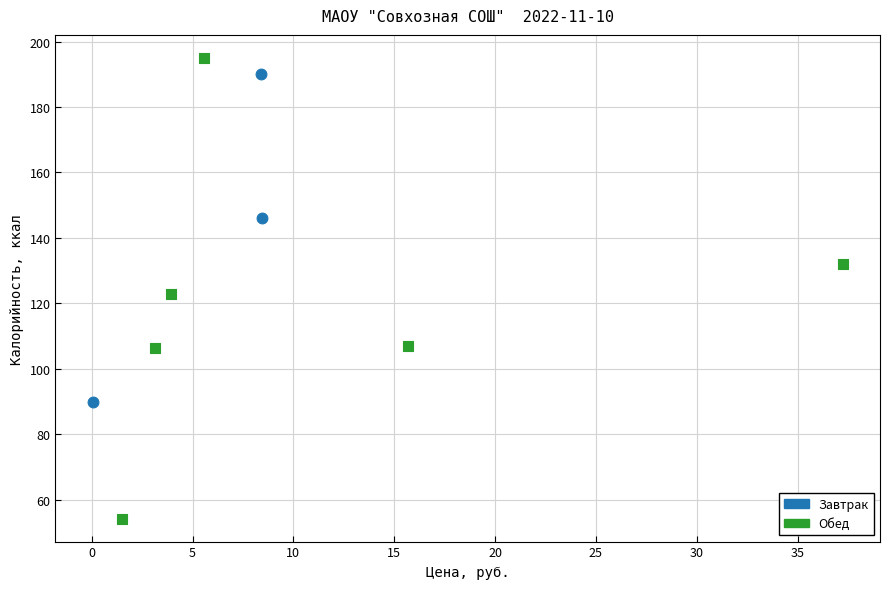

Which series reaches the minimum Y coordinate?

Обед